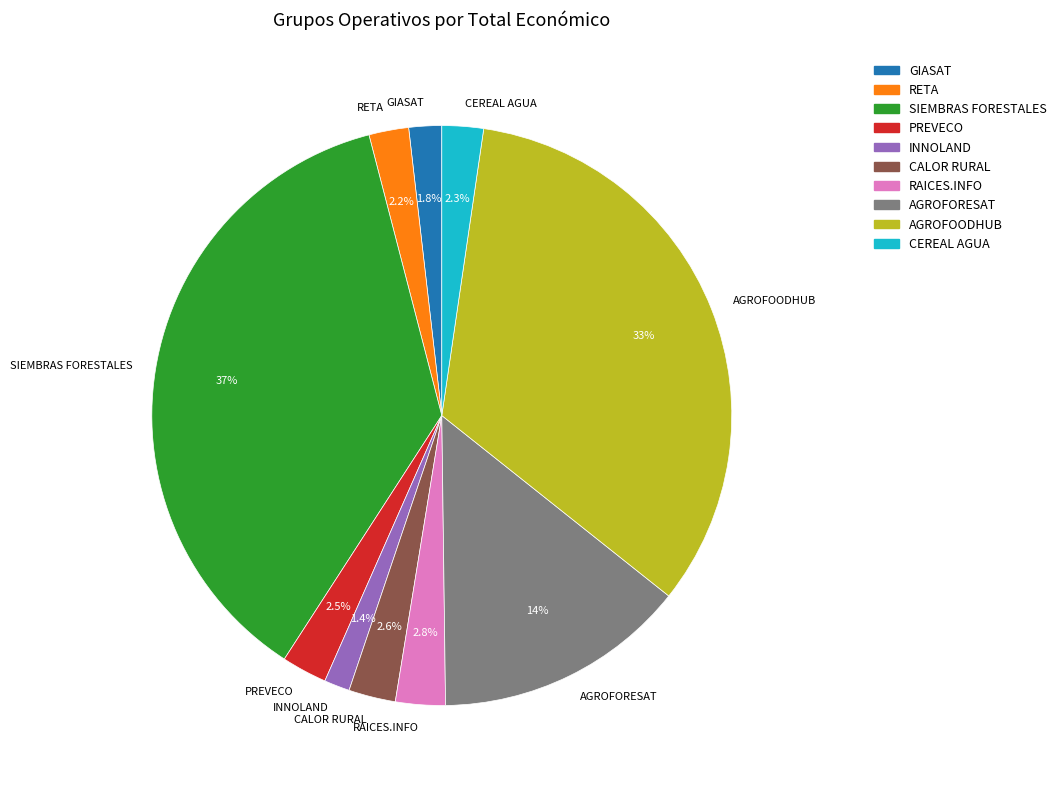

True or false: CALOR RURAL accounts for 3% of the total.

True